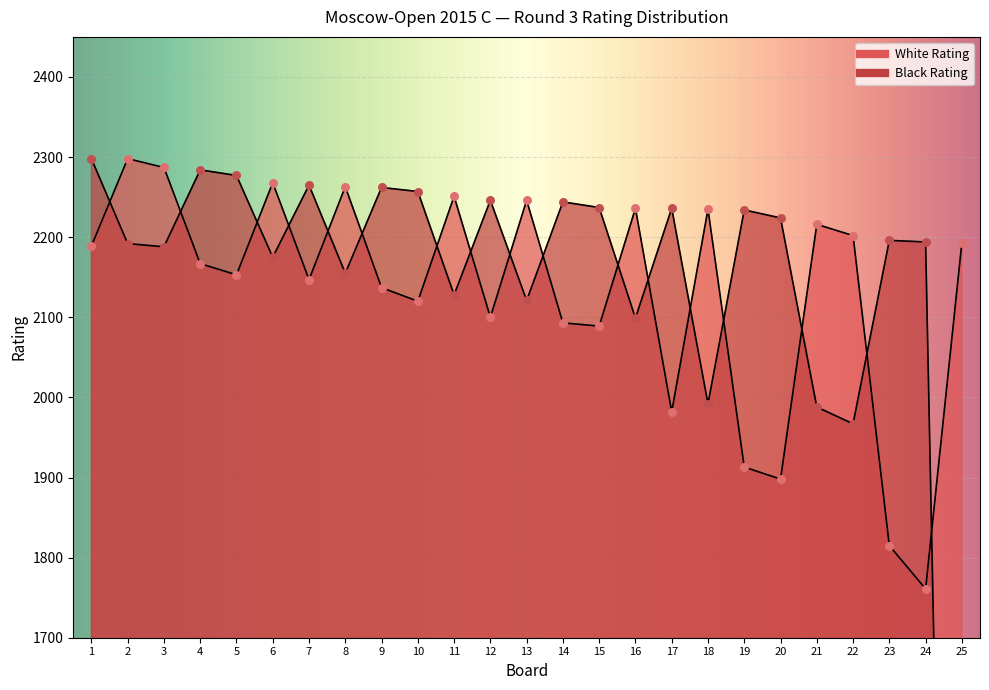

Which series has the largest total across all categories?

White Rating